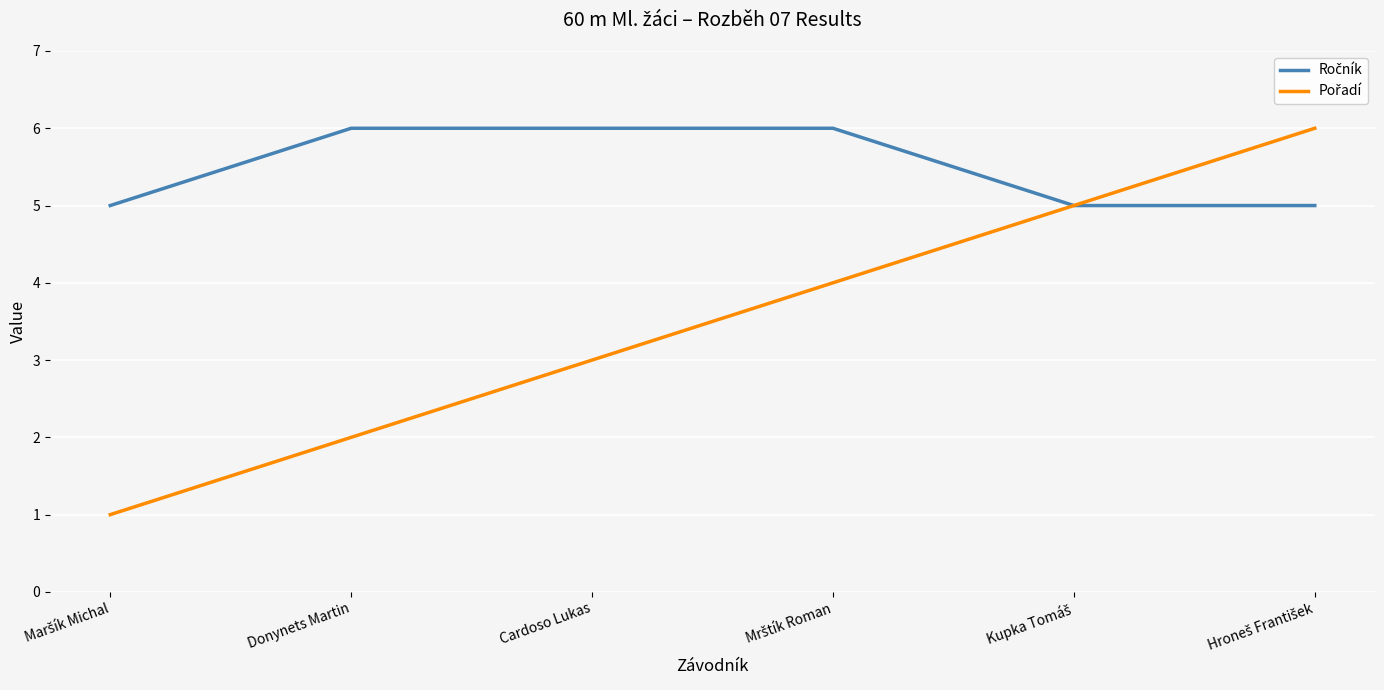

Is it true that Pořadí equals 7 at Mrštík Roman?

False